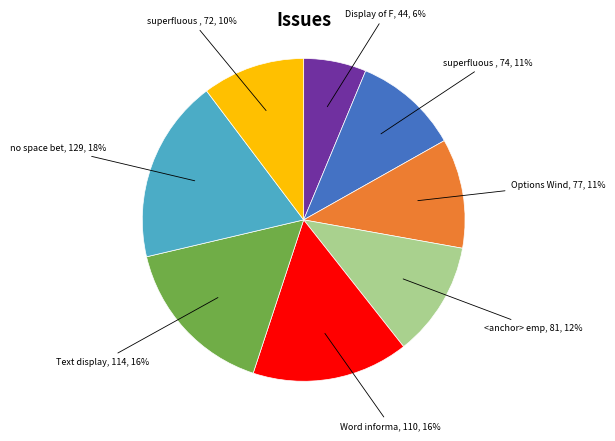

To the nearest percent, what is the average slice percentage?

12%